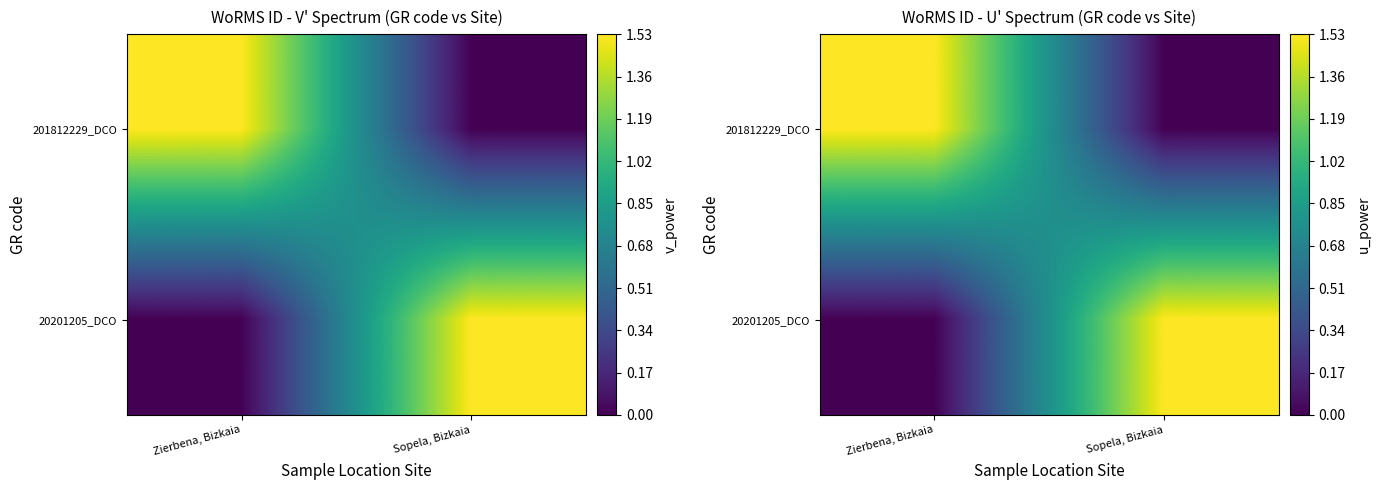

At which label does 201812229_DCO first exceed 1?

Zierbena, Bizkaia